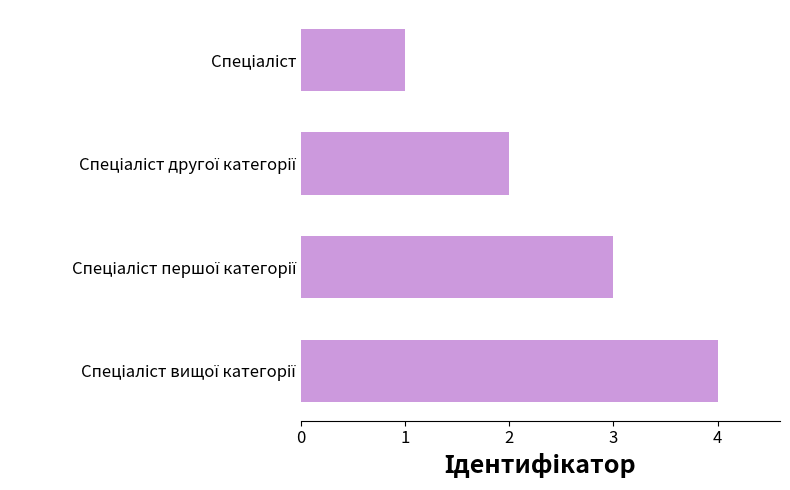

What is the sum of all values?

10